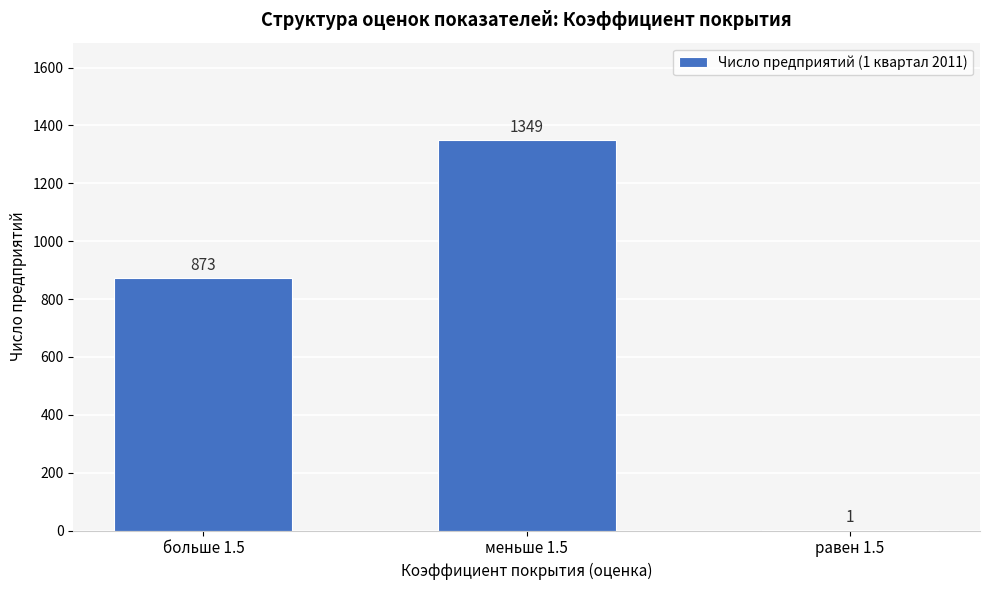

Reading left to right, transcribe all the data shown in this chart.

больше 1.5=873	меньше 1.5=1349	равен 1.5=1